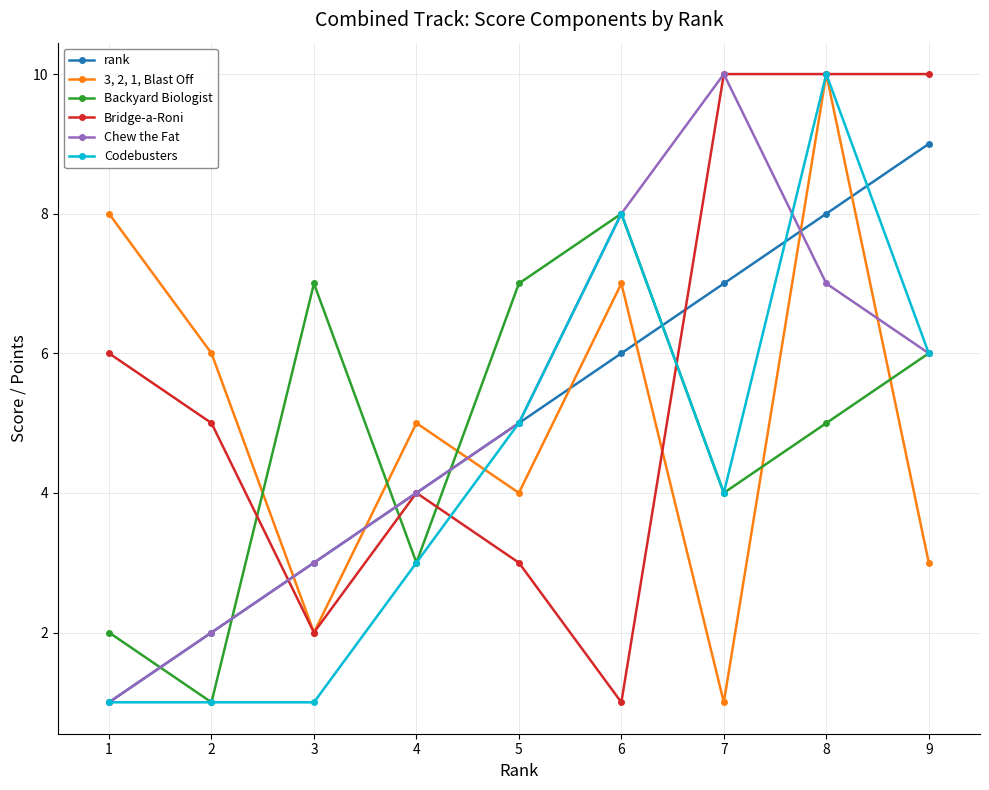

What is the average value of the rank series?

5